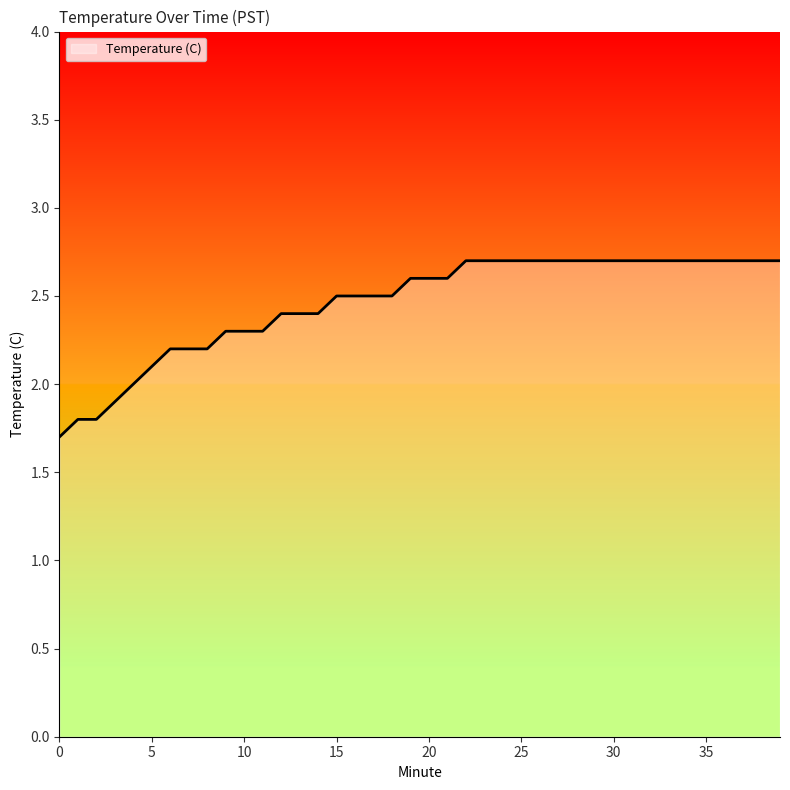

What is the difference between the maximum and minimum values?

1.0